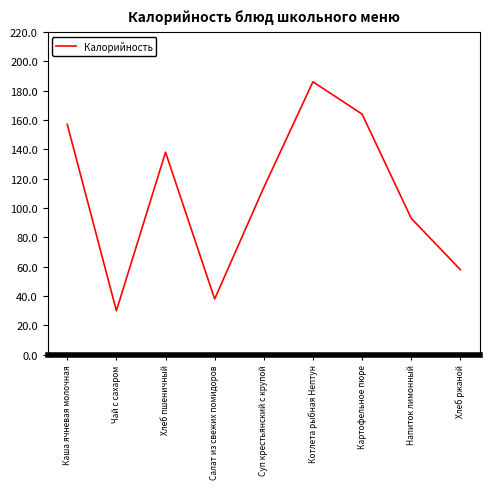

Is it true that the value at Хлеб ржаной is 27?

False